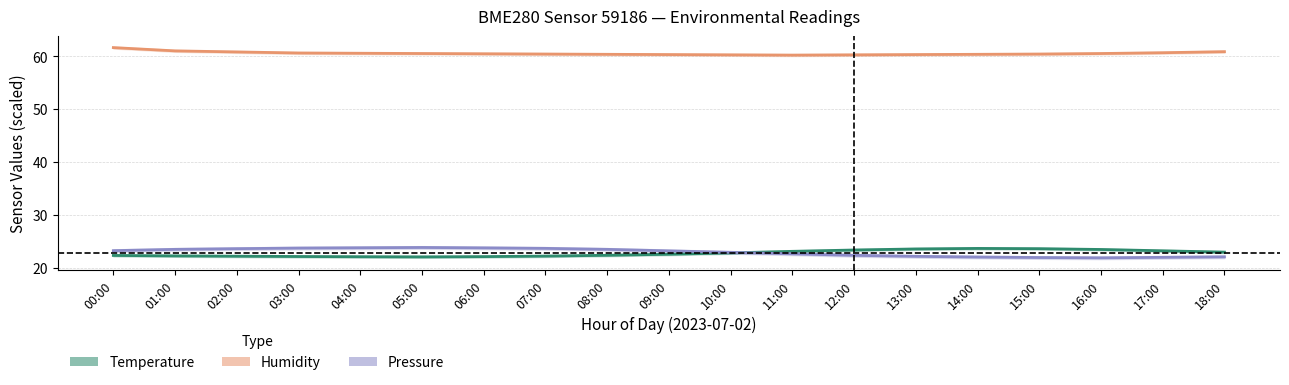

Rank the series by their maximum value, from highest to lowest.

Humidity (%), Pressure (normalised), Temperature (°C)